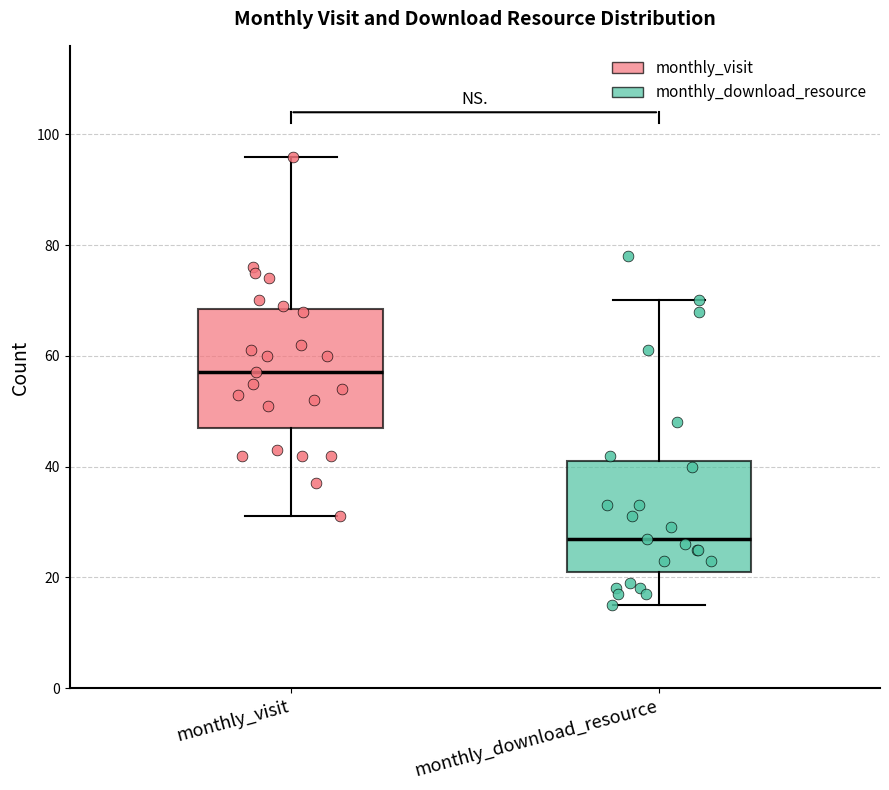

Reading left to right, transcribe this box plot: for each box, give where its median line is, the range the box spans, and where its two whiskers end, as read against the y-axis. The values are not printed on the chart, so give them approximately, as read against the axis.

monthly_visit: median 58, box 48 to 68, whiskers 32 to 96
monthly_download_resource: median 28, box 22 to 42, whiskers 16 to 70